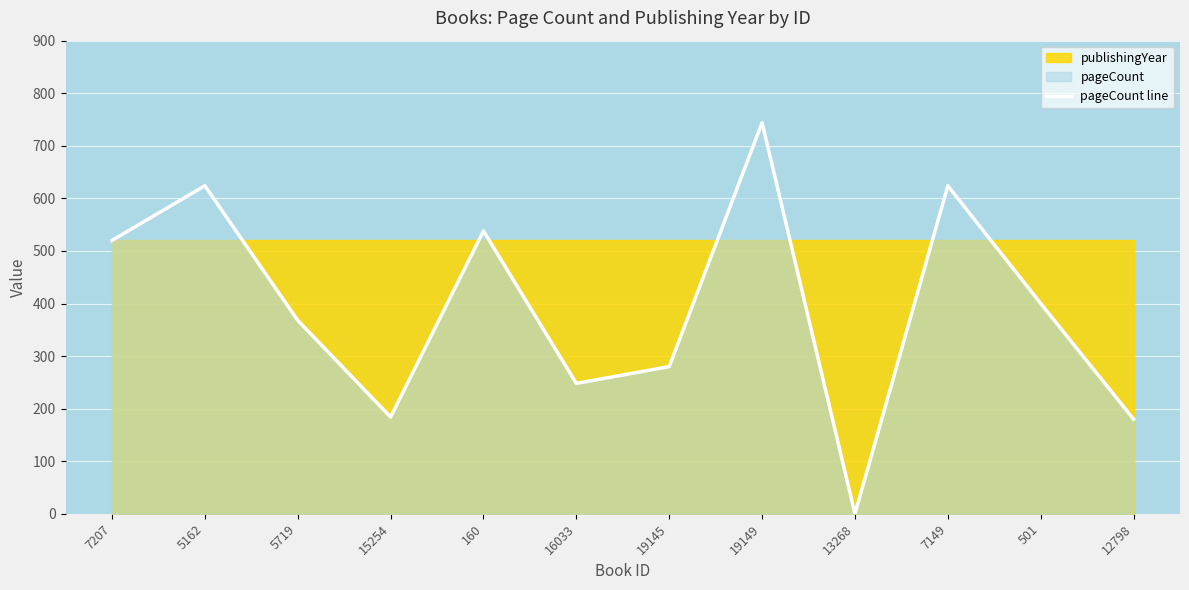

What is the difference between the maximum and minimum values?

744